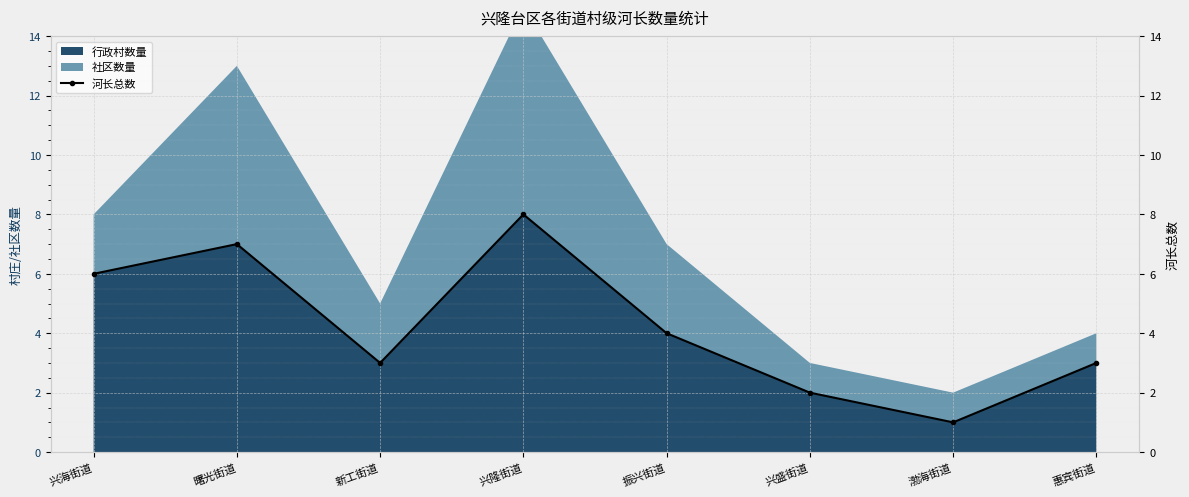

What is the average value?

4